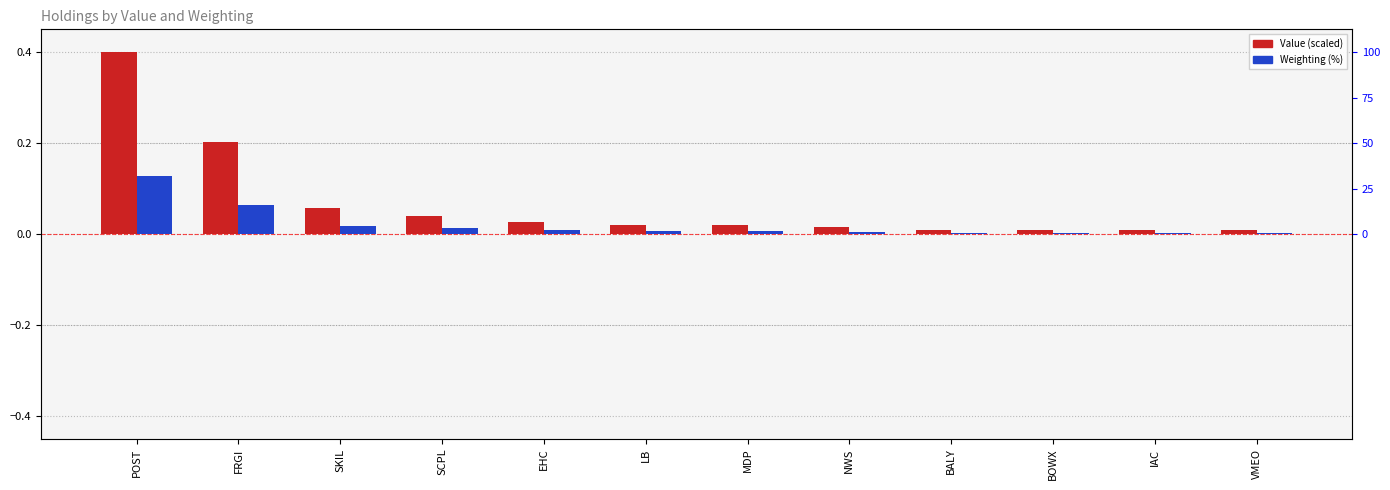

What is the label of the 6th bar from the left?

LB